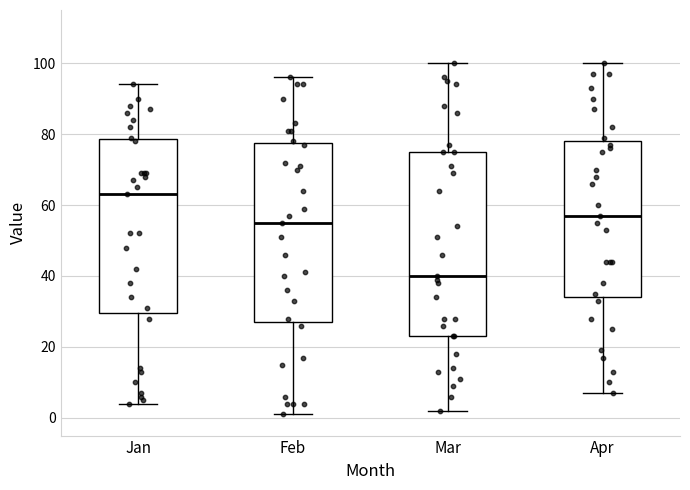

Reading left to right, read every box against the y-axis: the position of its median line, the range the box covers, and the ends of its whiskers. The values are not printed on the chart, so give them approximately, as read against the axis.

Jan: median 64, box 30 to 78, whiskers 4 to 94
Feb: median 56, box 28 to 78, whiskers 2 to 96
Mar: median 40, box 24 to 76, whiskers 2 to 100
Apr: median 58, box 34 to 78, whiskers 8 to 100